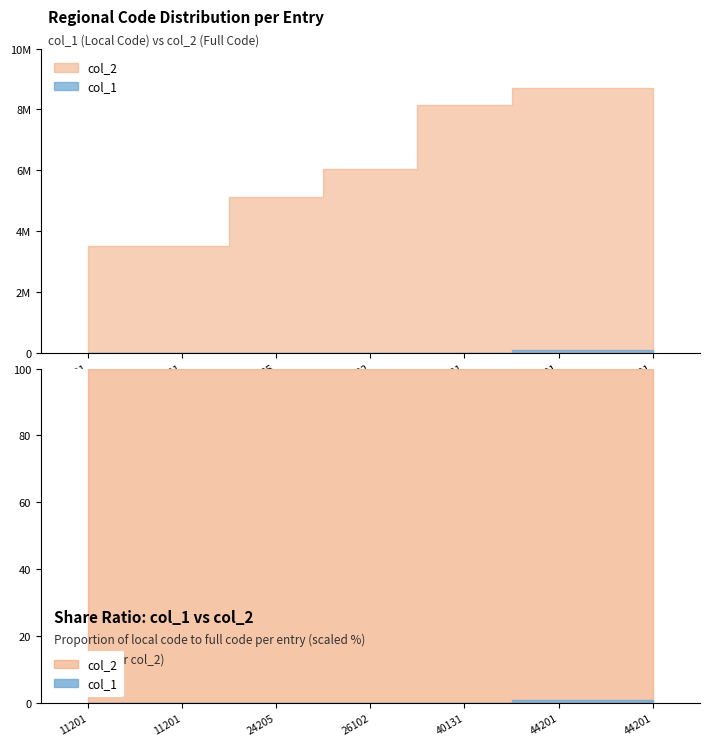

True or false: col_10 and col_1 intersect in this chart.

False